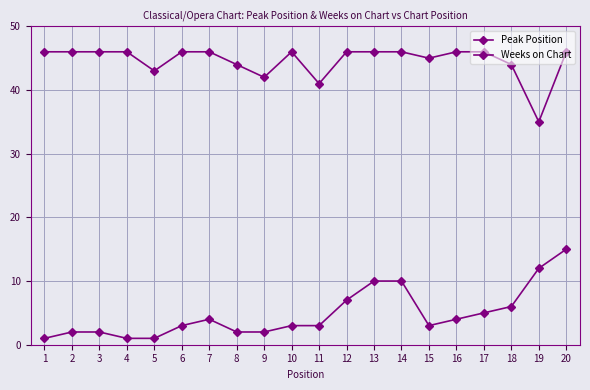

True or false: Weeks on Chart and Peak Position intersect in this chart.

False